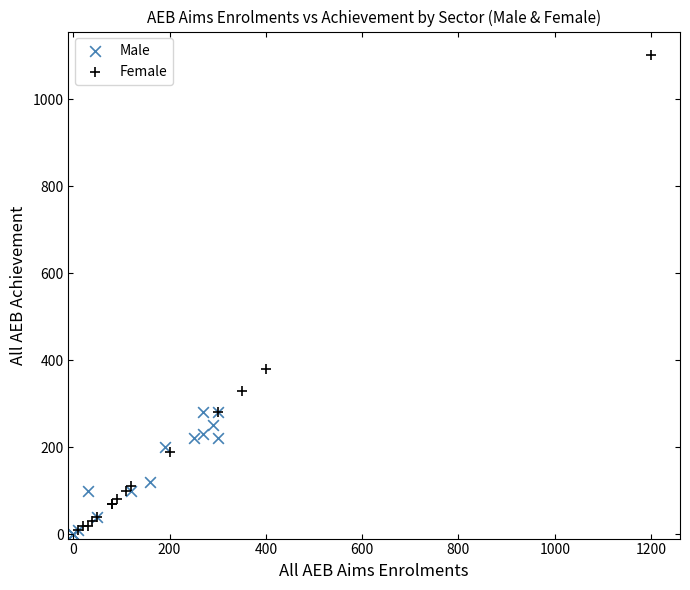

Which series contains the highest Y value?

Female